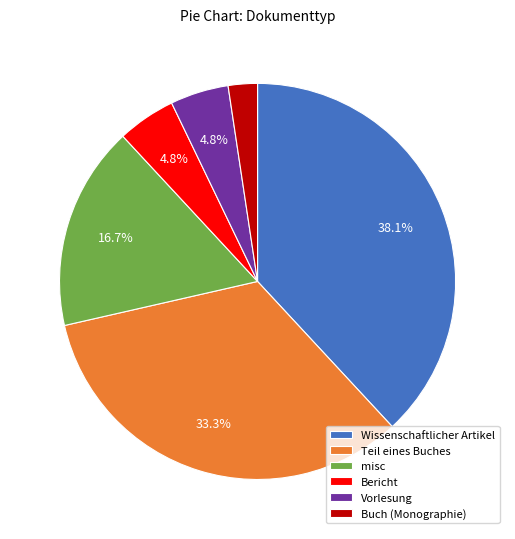

Do Vorlesung and Teil eines Buches together represent more than half of the pie?

No